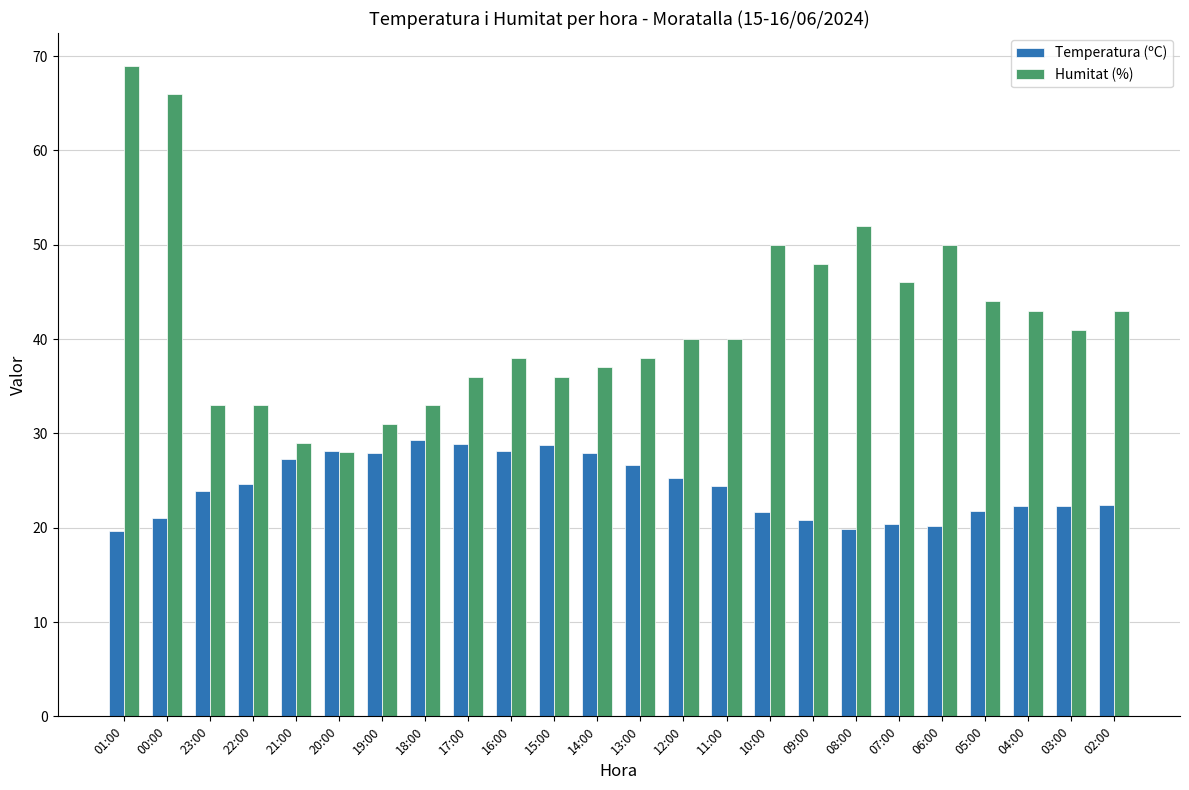

List the series in order of their overall mean, highest first.

Humitat (%), Temperatura (ºC)